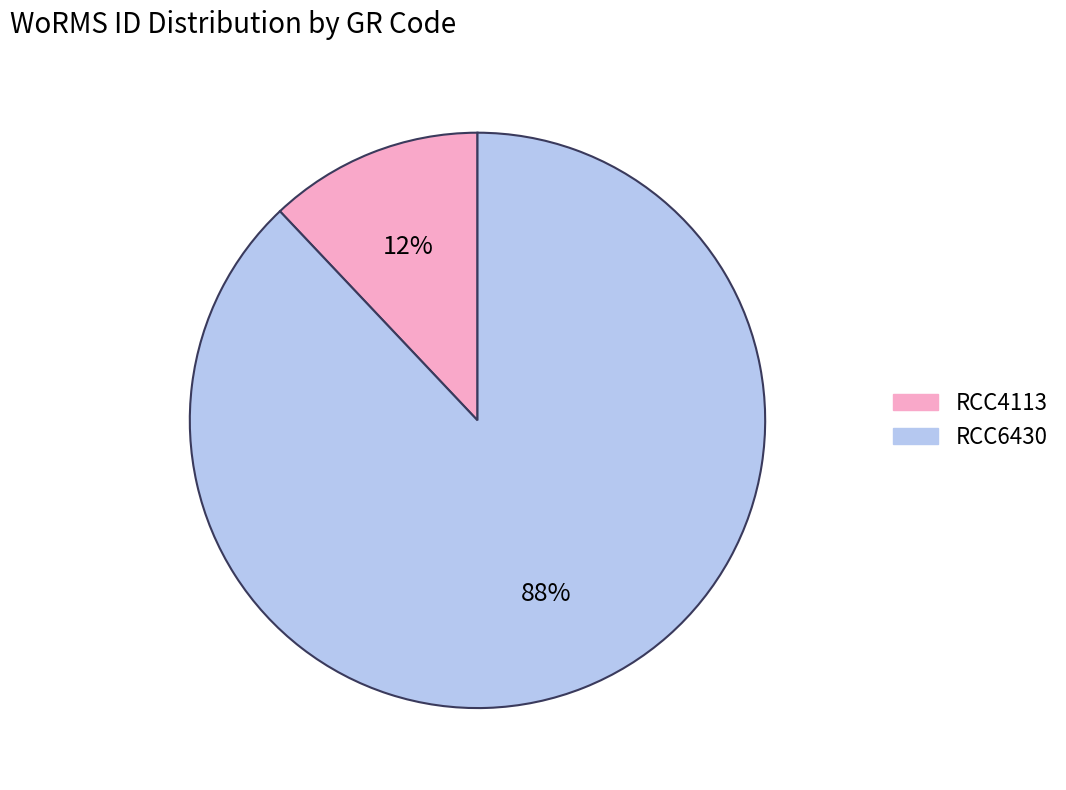

Which category has the smallest portion of the pie?

RCC4113